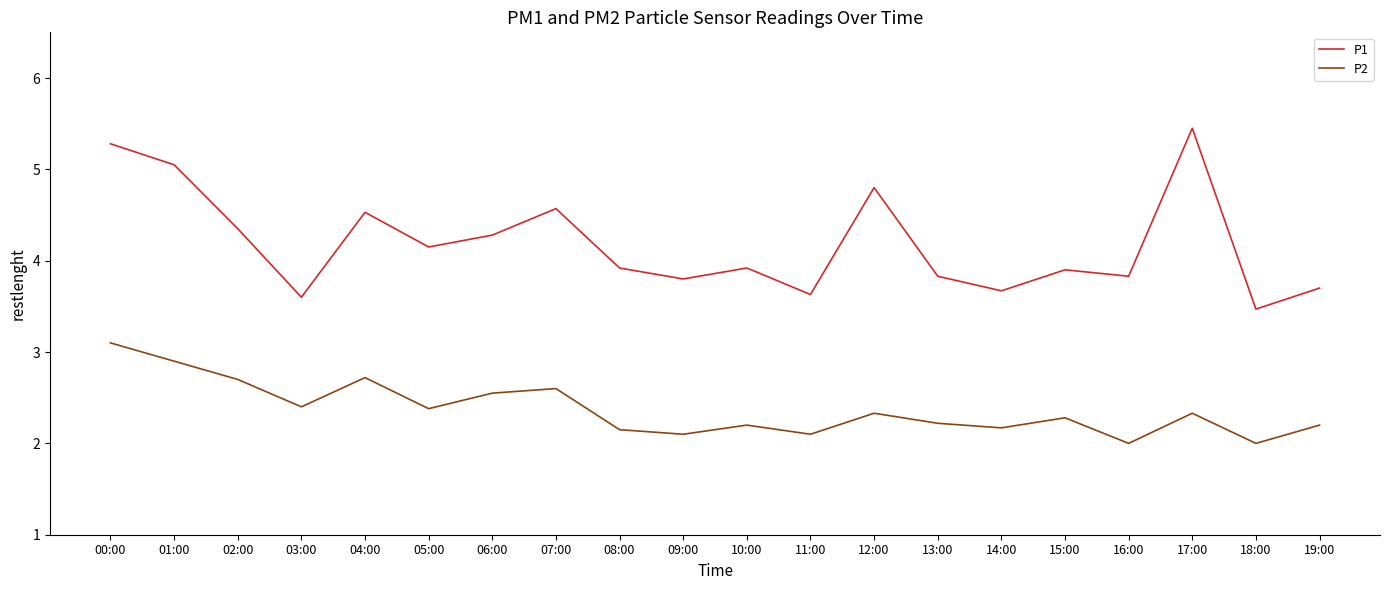

Where is the first local maximum for P2?

04:00